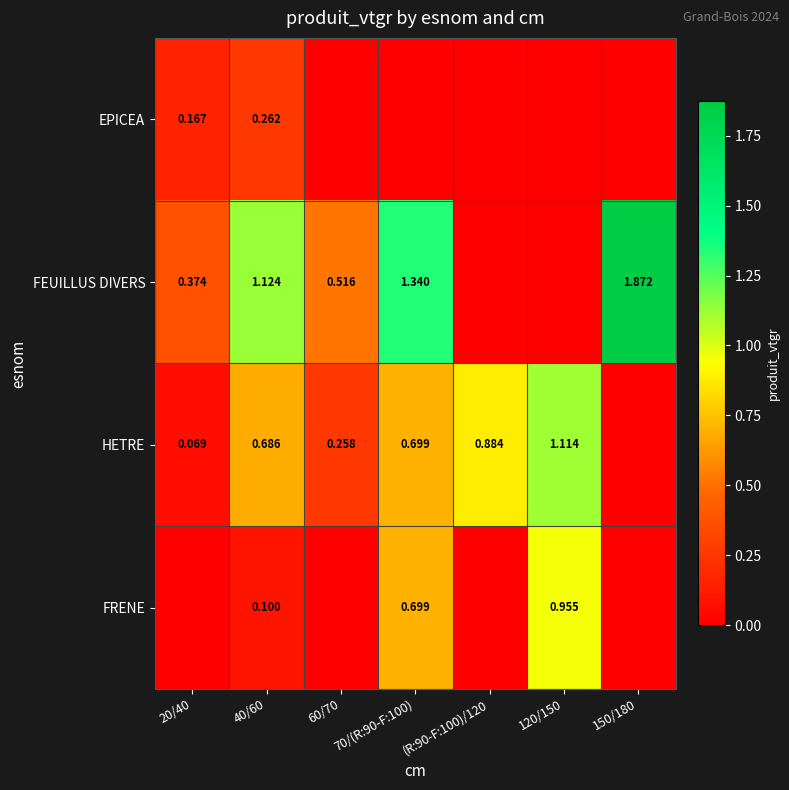

What value does the HETRE series have at 40/60?

0.7